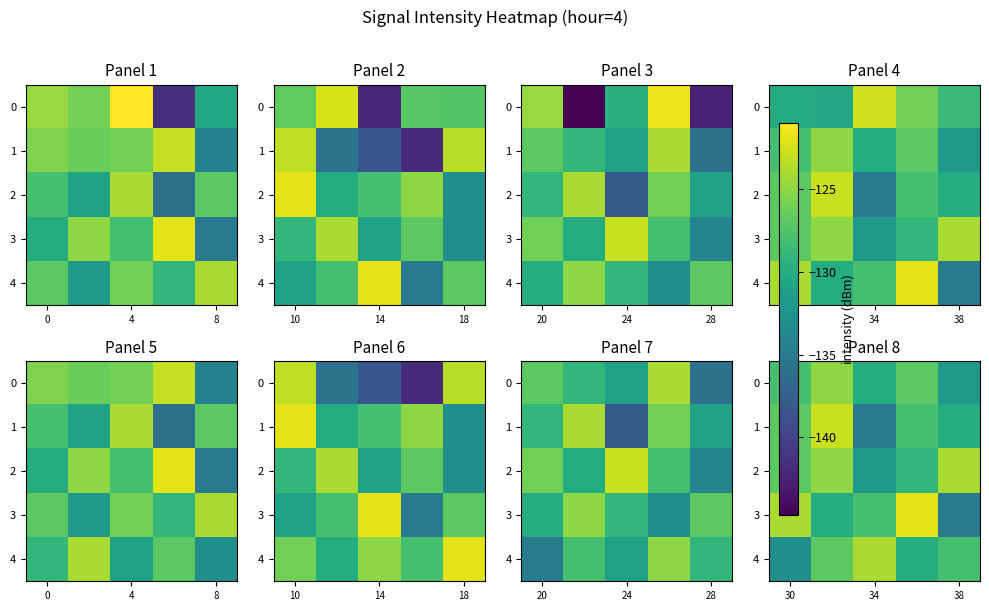

What is the difference between the maximum and minimum values in the 4 series?

9